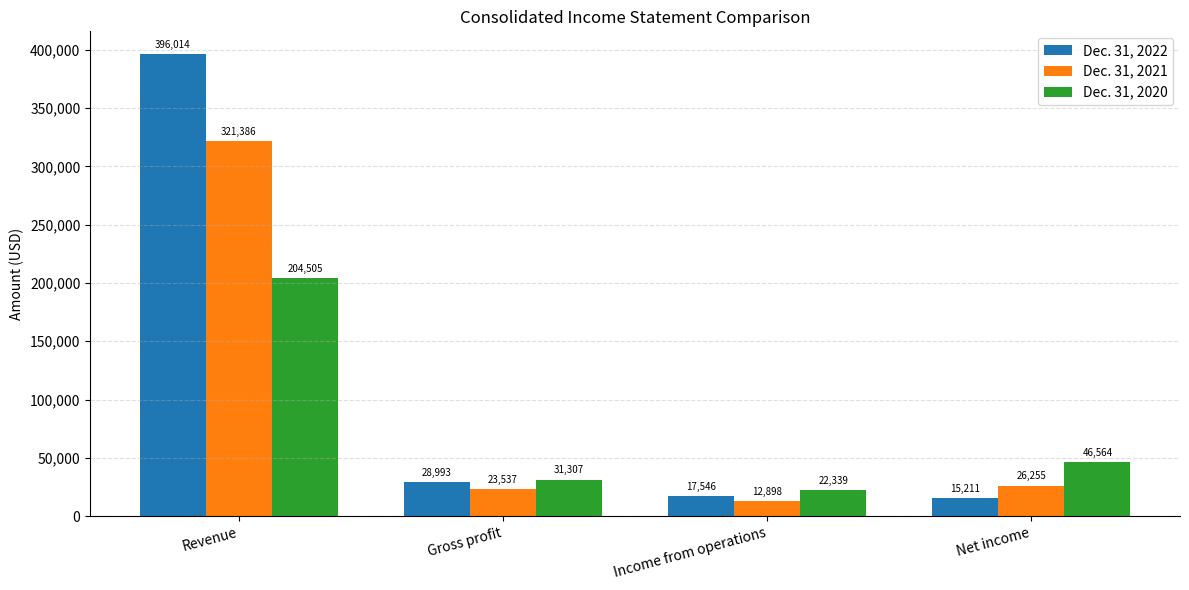

Is it true that Dec. 31, 2022 equals 396014 at Revenue?

True